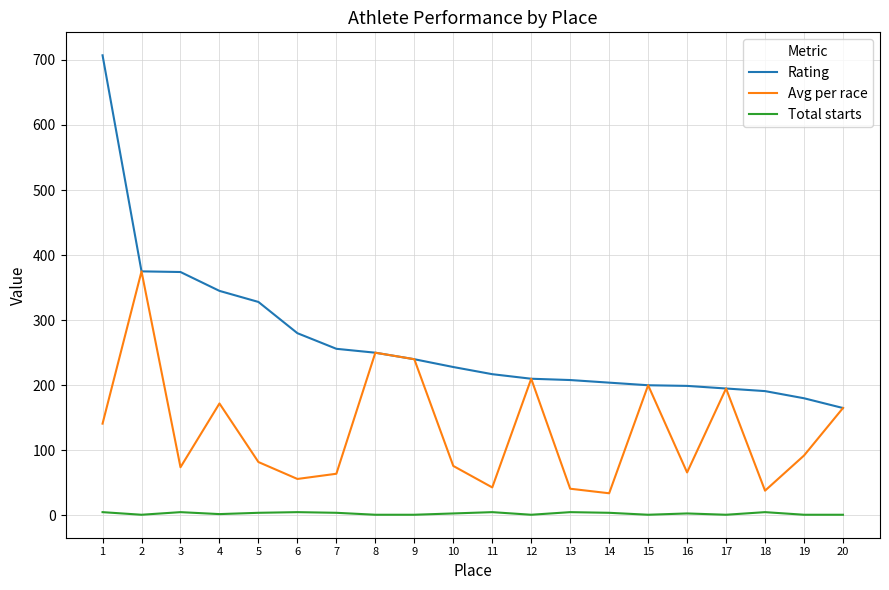

What is the maximum value shown in the chart?

707